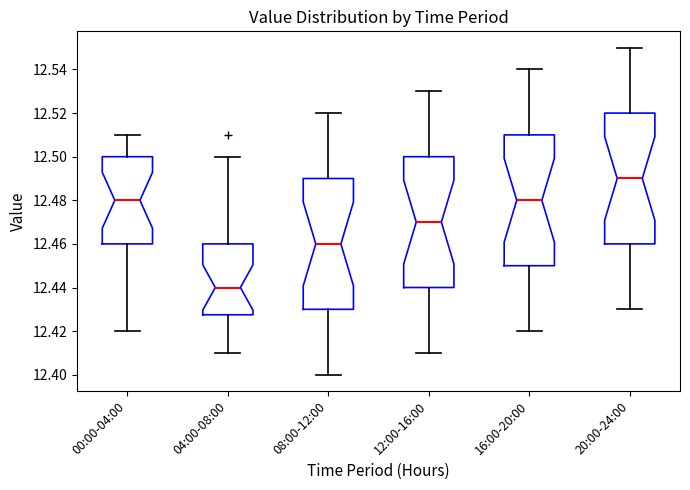

Reading left to right, transcribe this box plot: for each box, give where its median line is, the range the box spans, and where its two whiskers end, as read against the y-axis. The values are not printed on the chart, so give them approximately, as read against the axis.

00:00-04:00: median 12.480, box 12.460 to 12.500, whiskers 12.420 to 12.510
04:00-08:00: median 12.440, box 12.428 to 12.460, whiskers 12.410 to 12.500
08:00-12:00: median 12.460, box 12.430 to 12.490, whiskers 12.400 to 12.520
12:00-16:00: median 12.470, box 12.440 to 12.500, whiskers 12.410 to 12.530
16:00-20:00: median 12.480, box 12.450 to 12.510, whiskers 12.420 to 12.540
20:00-24:00: median 12.490, box 12.460 to 12.520, whiskers 12.430 to 12.550